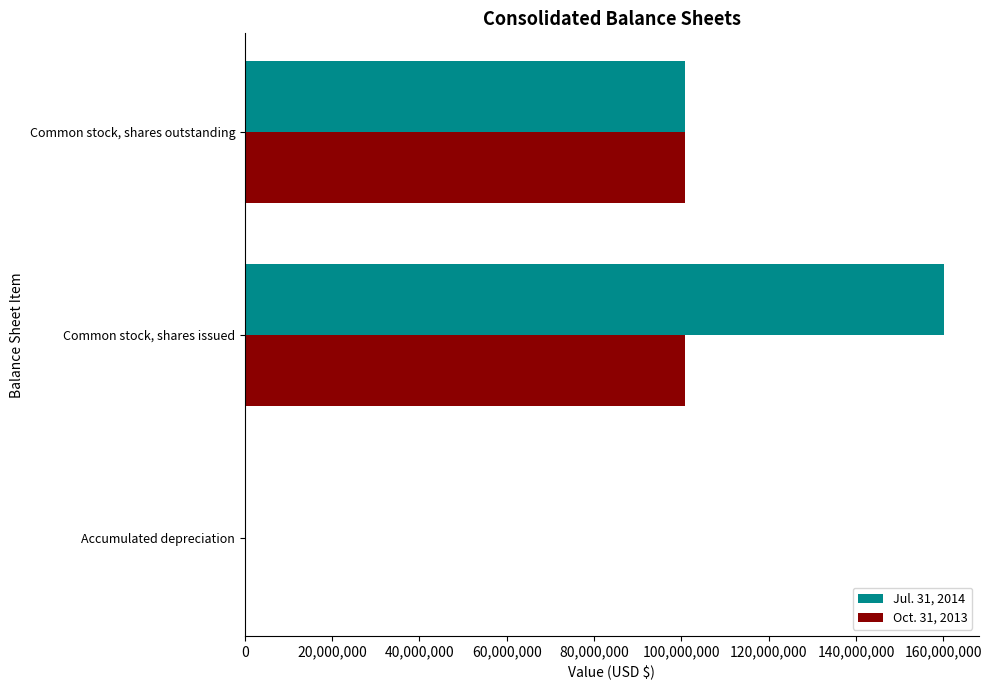

True or false: Jul. 31, 2014 has a value of 100790659 at Common stock, shares outstanding.

True